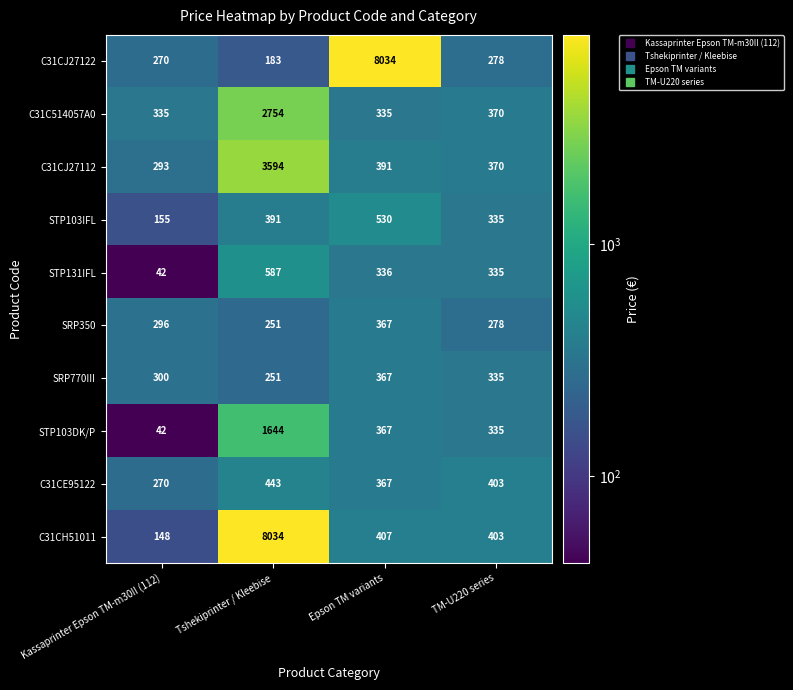

Is it true that C31C514057A0 equals 2754 at Tshekiprinter / Kleebise?

True